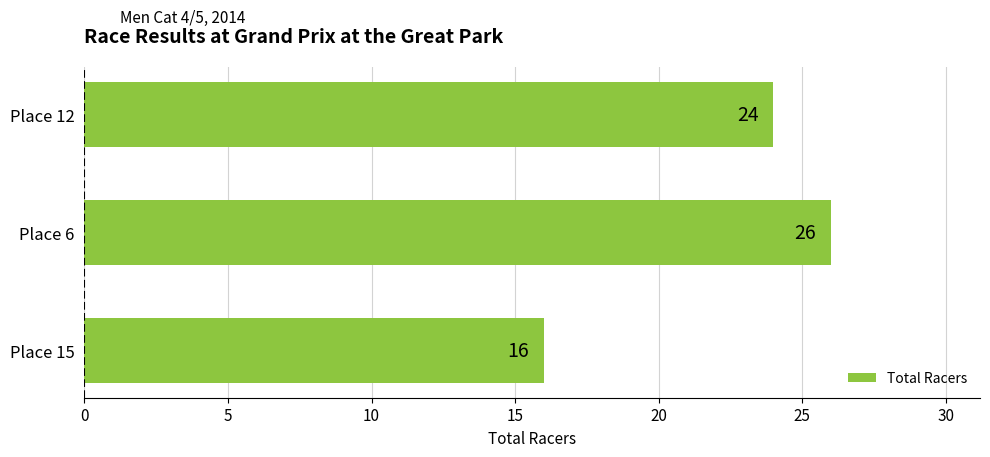

Is it true that the value at Place 12 is 12?

False